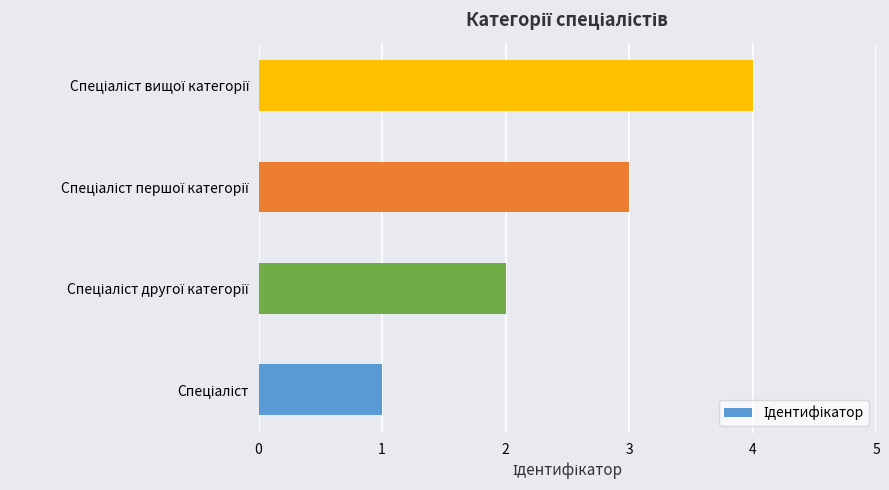

What is the greatest value displayed?

4